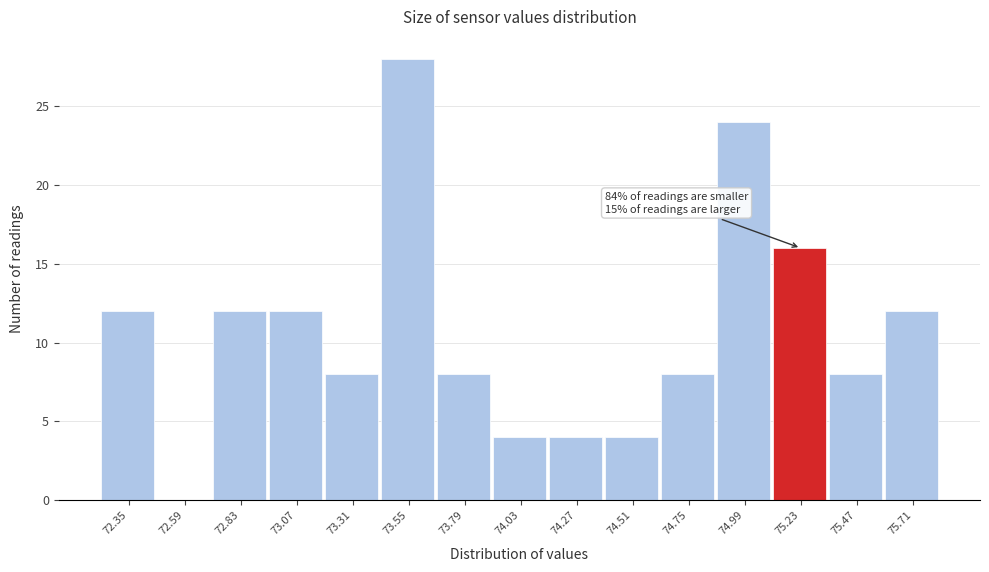

Reading left to right, what are all the values shown in this chart?

72.35=12	72.59=0	72.83=12	73.07=12	73.31=8	73.55=28	73.79=8	74.03=4	74.27=4	74.51=4	74.75=8	74.99=24	75.23=16	75.47=8	75.71=12